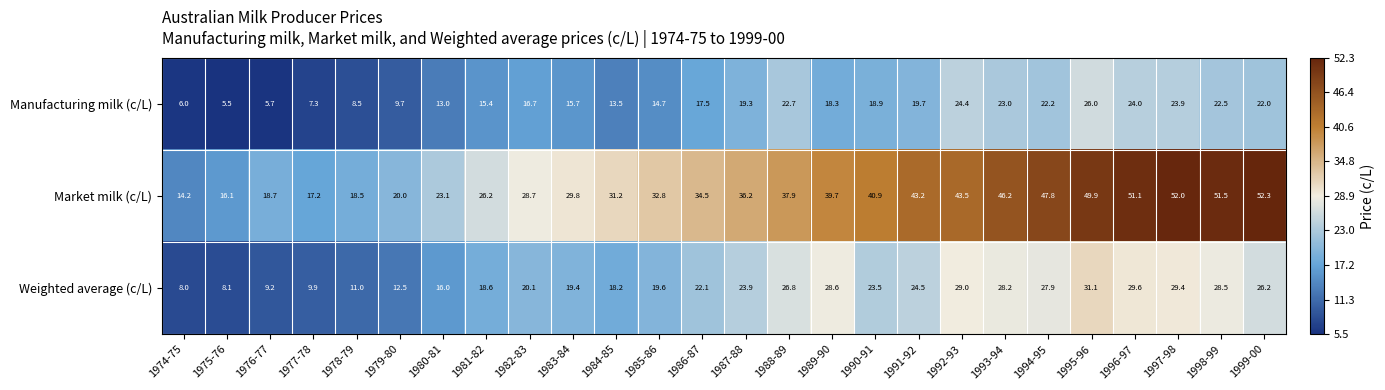

Is it true that Market milk (c/L) equals 31.2 at 1984-85?

True